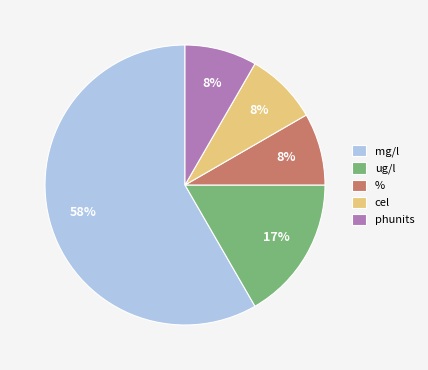

Count the number of slices in the pie.

5